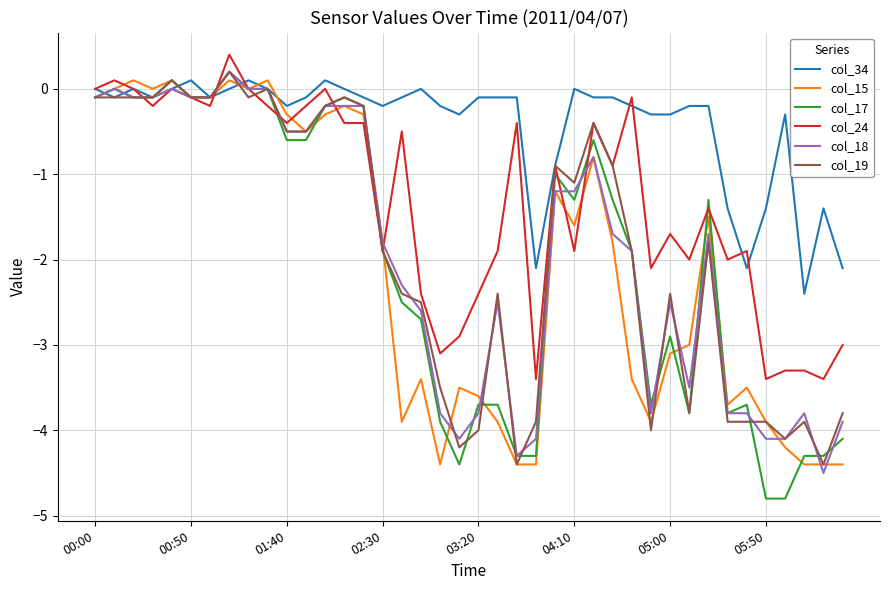

Which series has the largest range (max minus min)?

col_17